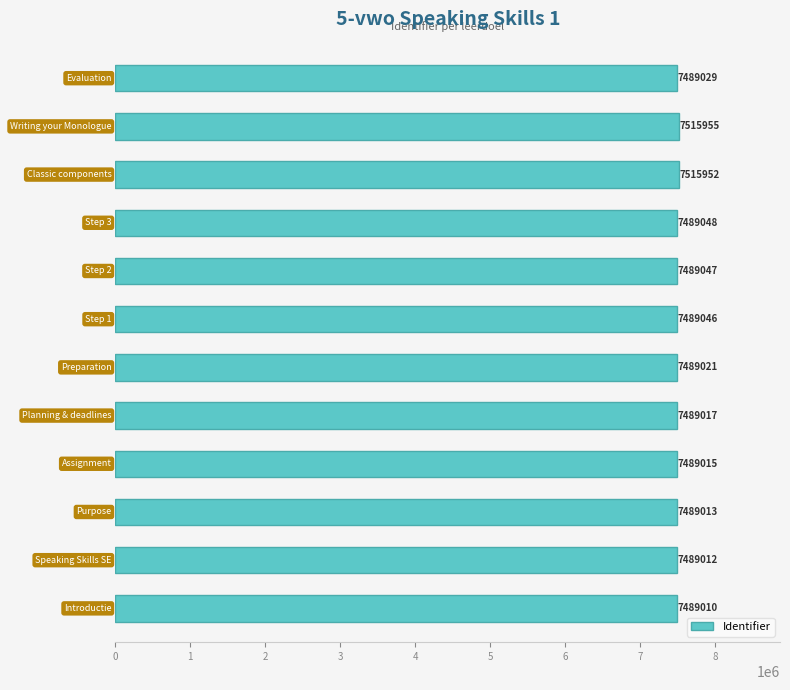

What is the greatest value displayed?

7515955